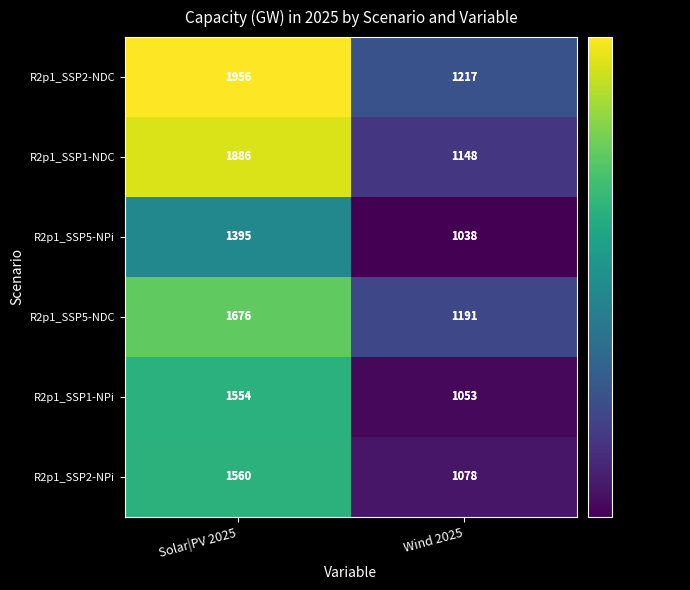

Which category has the lowest value across all series?

Wind 2025